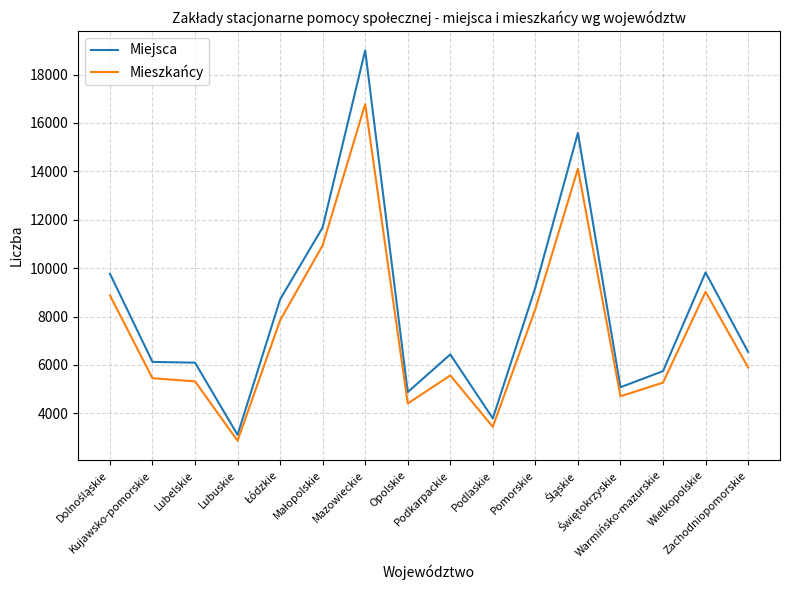

Does the chart have visible grid lines?

Yes